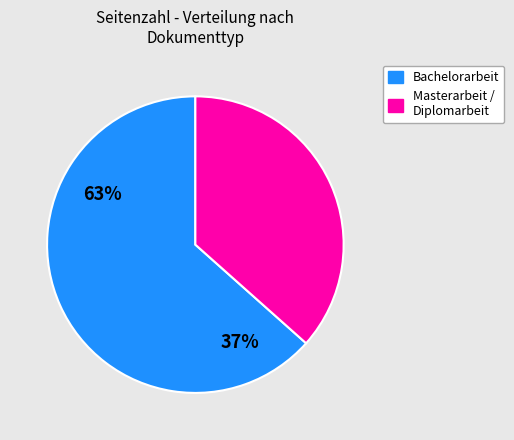

Is there any slice that represents more than half of the pie?

Yes